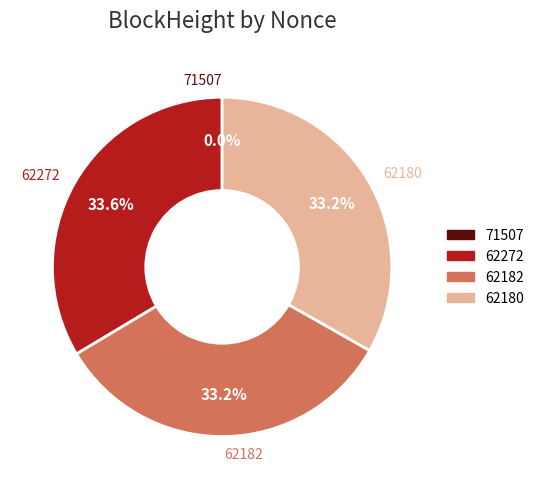

Is there any slice that represents more than half of the pie?

No